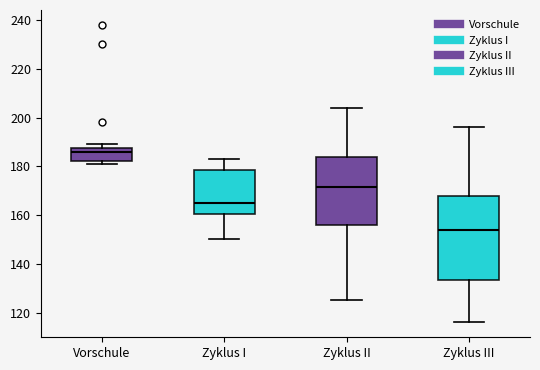

Reading left to right, transcribe this box plot: for each box, give where its median line is, the range the box spans, and where its two whiskers end, as read against the y-axis. The values are not printed on the chart, so give them approximately, as read against the axis.

Vorschule: median 186, box 182 to 188, whiskers 182 (just below the box's lower edge) to 190
Zyklus I: median 166, box 160 to 178, whiskers 150 to 184
Zyklus II: median 172, box 156 to 184, whiskers 126 to 204
Zyklus III: median 154, box 134 to 168, whiskers 116 to 196